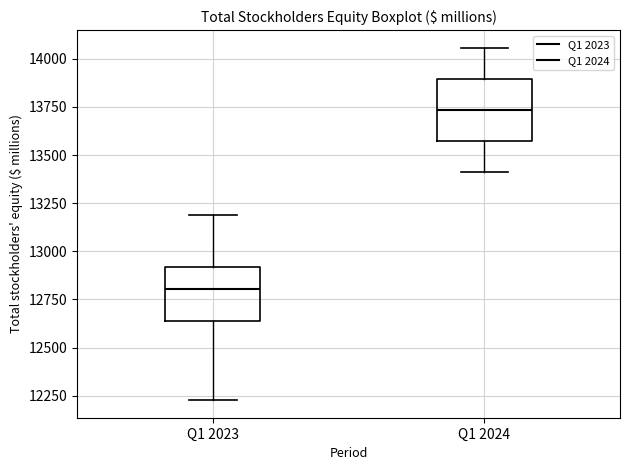

Reading left to right, read every box against the y-axis: the position of its median line, the range the box covers, and the ends of its whiskers. The values are not printed on the chart, so give them approximately, as read against the axis.

Q1 2023: median 12800, box 12650 to 12900, whiskers 12250 to 13200
Q1 2024: median 13750, box 13550 to 13900, whiskers 13400 to 14050